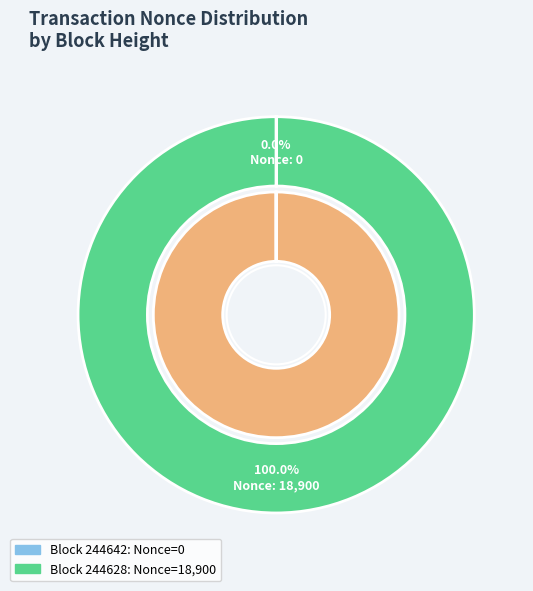

The 244642 slice represents 0% of the pie. True or false?

True